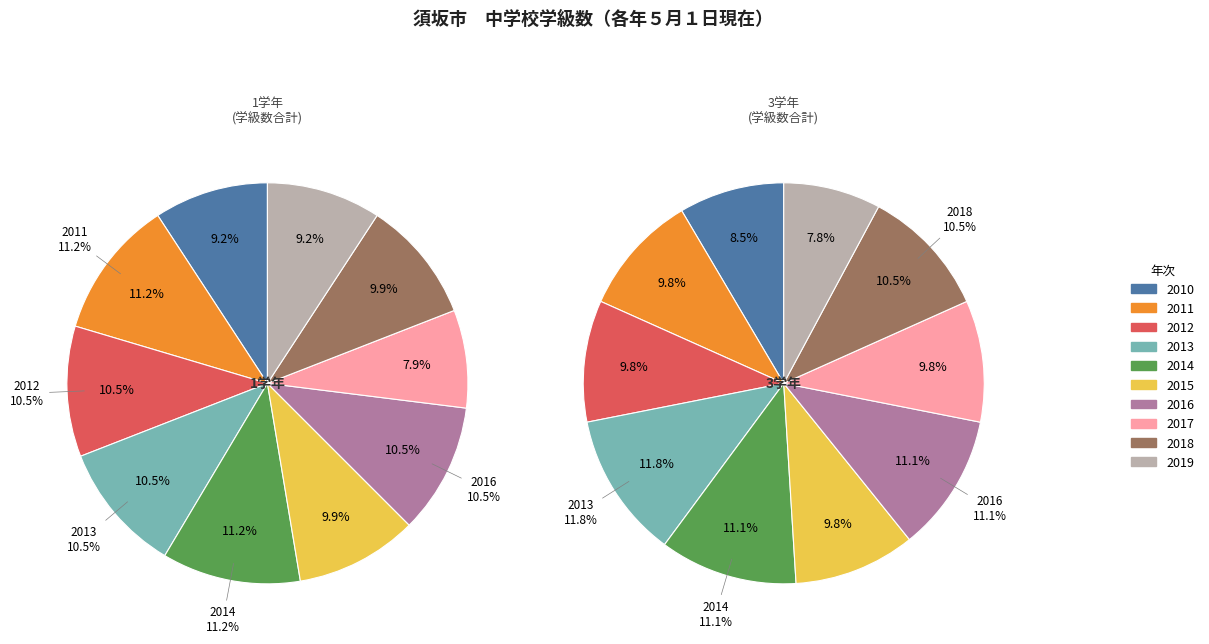

What portion of the pie excludes 2019?

90.8%